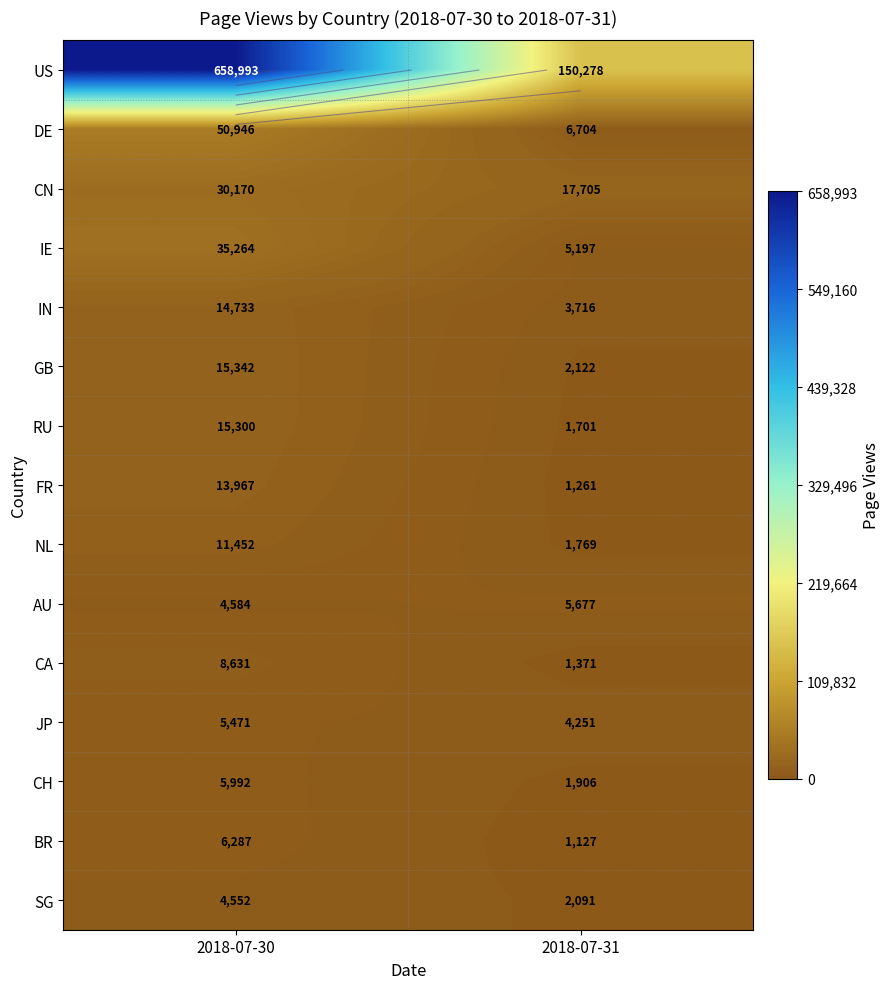

At which category does the chart reach its minimum across all series?

2018-07-31